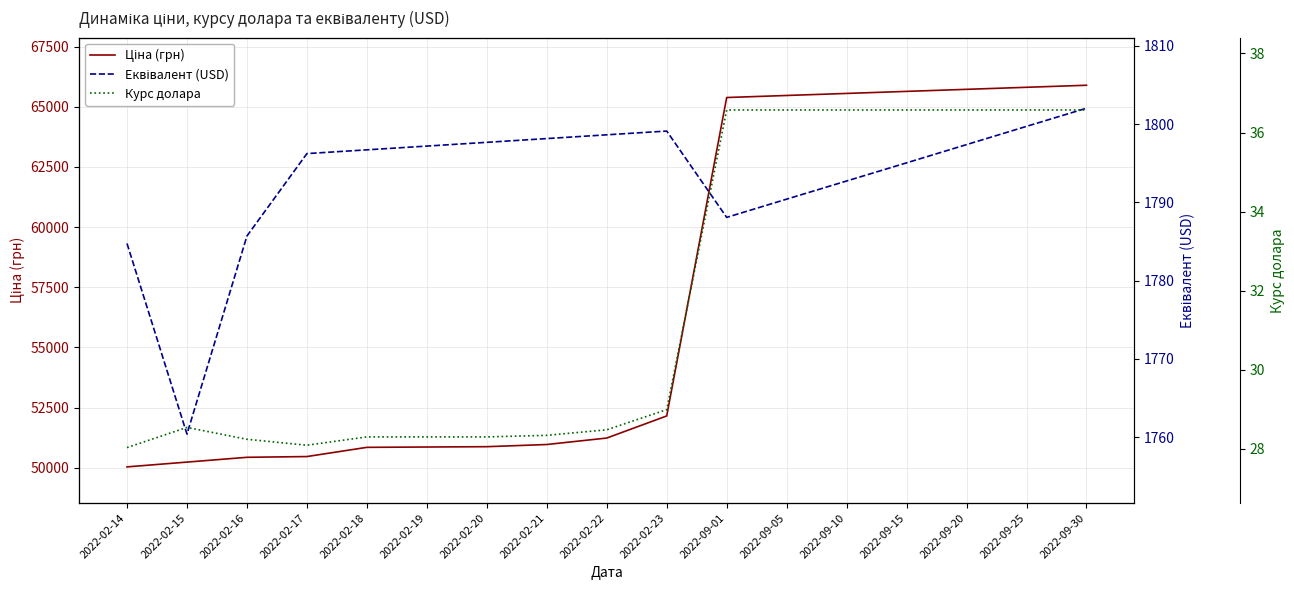

Reading left to right, what are all the values shown in this chart?

Ціна (грн): 2022-02-14=50034.8	2022-02-15=50233.7	2022-02-16=50432.5	2022-02-17=50463.9	2022-02-18=50846.9	2022-02-19=50860.5	2022-02-20=50874.1	2022-02-21=50964.6	2022-02-22=51233.2	2022-02-23=52152.0	2022-09-01=65387.6	2022-09-05=65472.6	2022-09-10=65557.6	2022-09-15=65642.6	2022-09-20=65727.7	2022-09-25=65812.7	2022-09-30=65897.7
Еквівалент (USD): 2022-02-14=1784.8	2022-02-15=1760.4	2022-02-16=1785.7	2022-02-17=1796.2	2022-02-18=1796.7	2022-02-19=1797.2	2022-02-20=1797.7	2022-02-21=1798.2	2022-02-22=1798.6	2022-02-23=1799.1	2022-09-01=1788.1	2022-09-05=1790.4	2022-09-10=1792.7	2022-09-15=1795.0	2022-09-20=1797.4	2022-09-25=1799.7	2022-09-30=1802.0
Курс долара: 2022-02-14=28.0	2022-02-15=28.5	2022-02-16=28.2	2022-02-17=28.1	2022-02-18=28.3	2022-02-19=28.3	2022-02-20=28.3	2022-02-21=28.3	2022-02-22=28.5	2022-02-23=29.0	2022-09-01=36.6	2022-09-05=36.6	2022-09-10=36.6	2022-09-15=36.6	2022-09-20=36.6	2022-09-25=36.6	2022-09-30=36.6